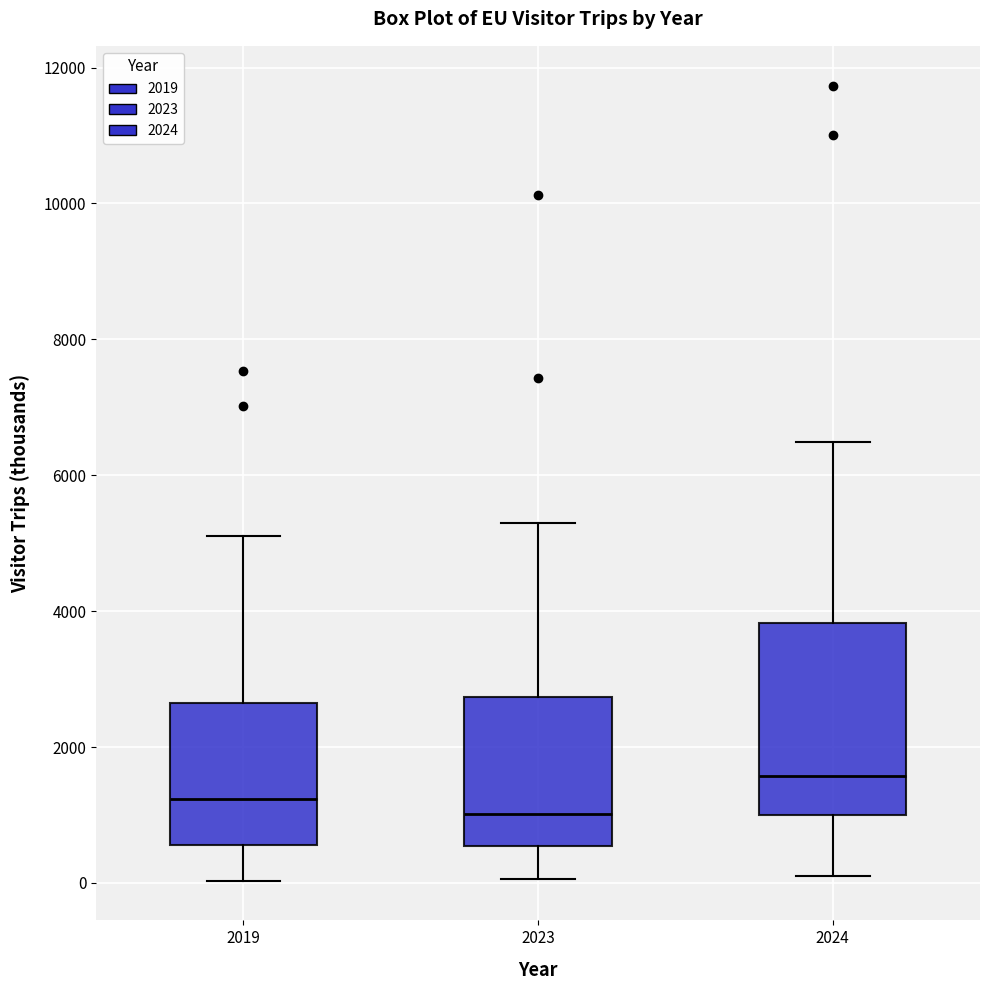

Reading left to right, read every box against the y-axis: the position of its median line, the range the box covers, and the ends of its whiskers. The values are not printed on the chart, so give them approximately, as read against the axis.

2019: median 1200, box 600 to 2600, whiskers 0 to 5200
2023: median 1000, box 600 to 2800, whiskers 0 to 5200
2024: median 1600, box 1000 to 3800, whiskers 200 to 6400